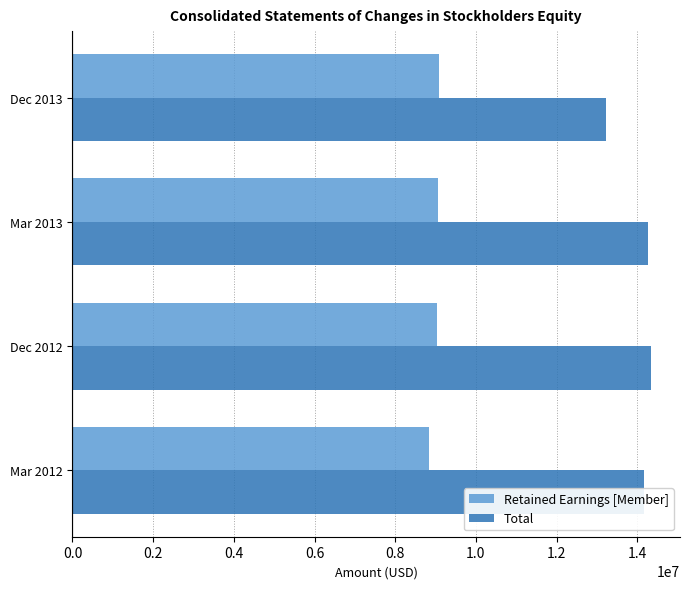

The value of Retained Earnings [Member] at Dec 2012 is 9042449. True or false?

True